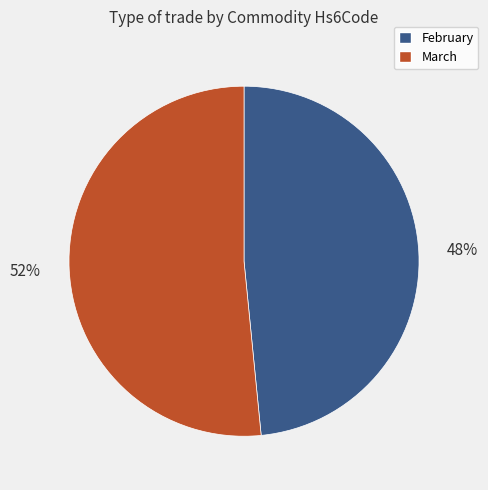

To the nearest percent, what portion does February represent?

48%